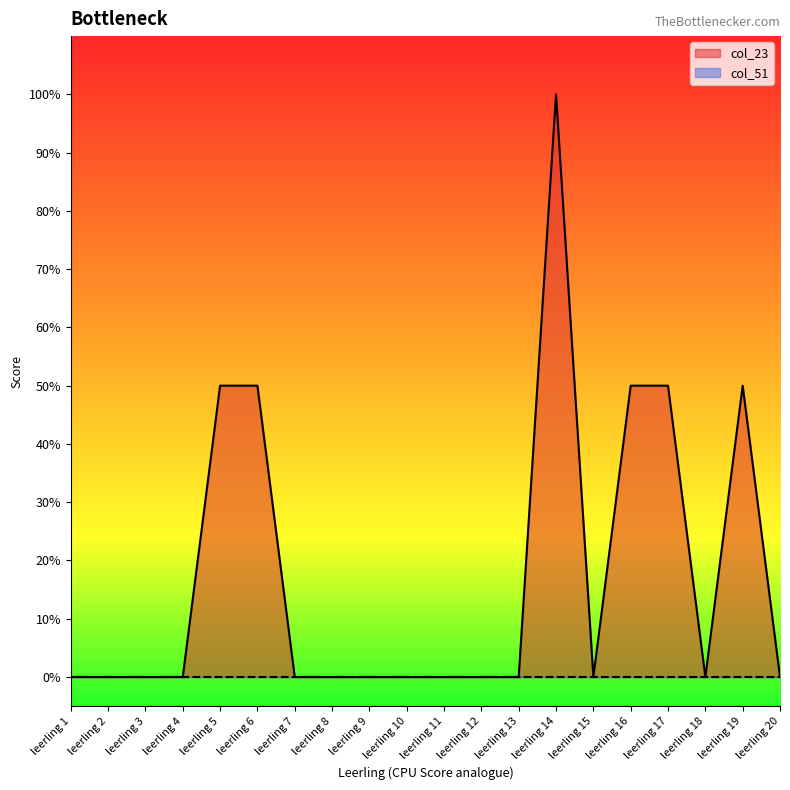

What is the value of the 6th point from the left?

0.5